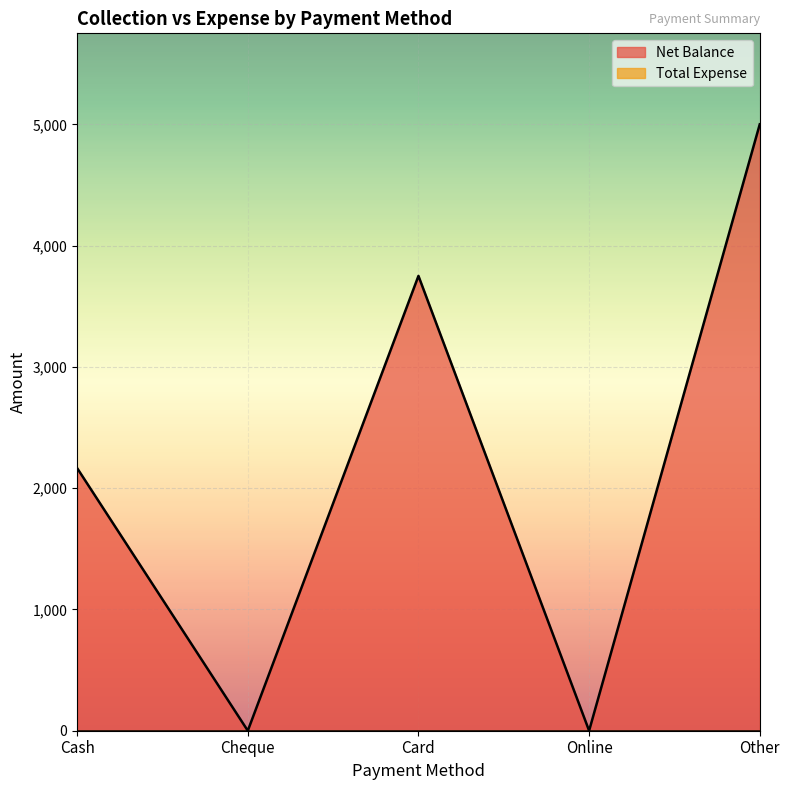

How many values are below 2165?

2